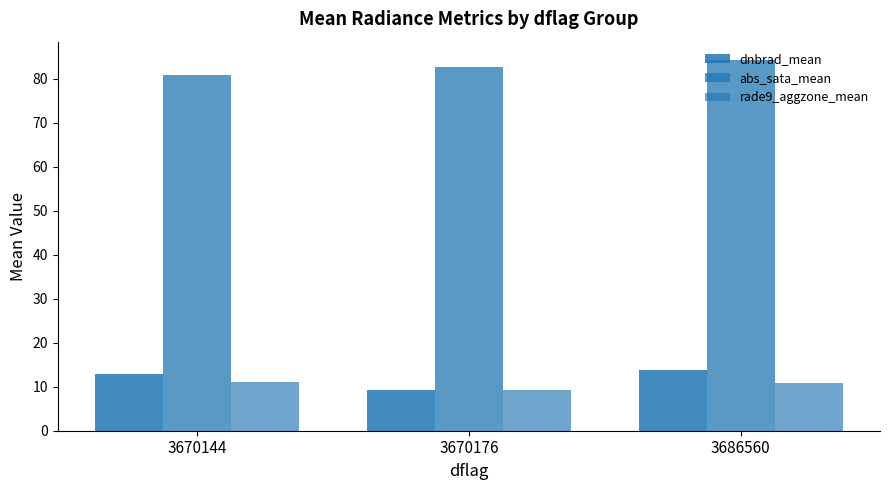

The value of dnbrad_mean at 3686560 is 13.8. True or false?

True